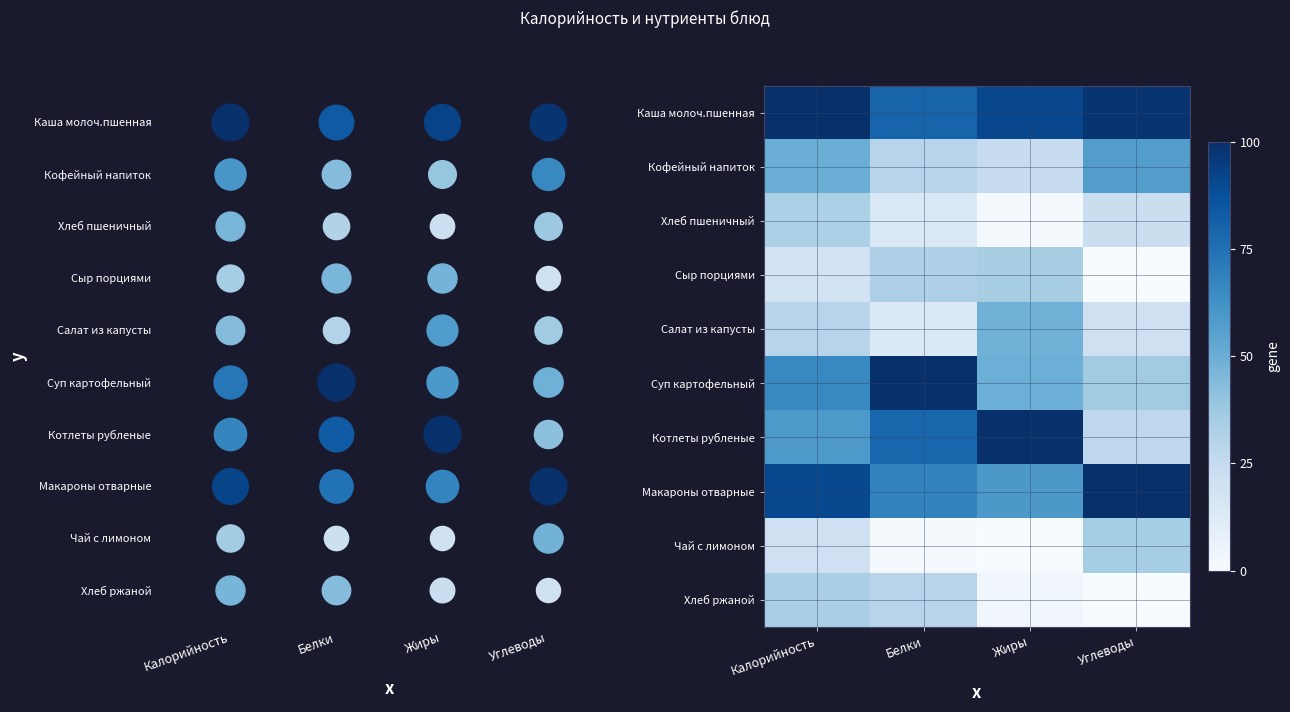

Which has a higher value, Калорийность or Углеводы?

Калорийность